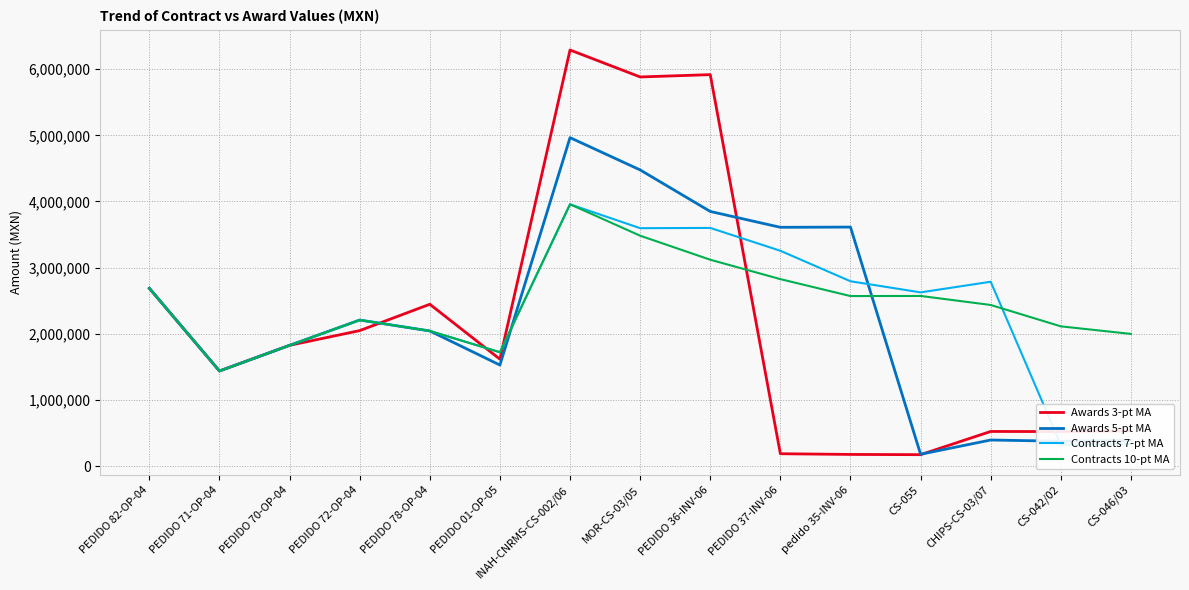

Reading right to left, extract all data points from this chart.

Awards 3-pt MA: 533204.5	521488.7	523325.7	172425.0	175992.3	186599.0	5917181.3	5882054.3	6289702.7	1615927.0	2446145.0	2047794.3	1825330.3	1437382.9	2687372.8
Awards 5-pt MA: 386508.7	375298.2	394054.8	178545.4	3612713.8	3609292.0	3848912.0	4476674.6	4965019.6	1527279.8	2042640.2	2207689.0	1825330.3	1437382.9	2687372.8
Contracts 7-pt MA: 333262.9	321706.2	2786552.3	2625627.1	2793797.9	3254810.0	3600078.6	3595998.7	3957123.4	1720628.7	2042640.2	2207689.0	1825330.3	1437382.9	2687372.8
Contracts 10-pt MA: 1997900.4	2112105.1	2435364.7	2571782.5	2569996.8	2825966.1	3119479.5	3482420.5	3957123.4	1720628.7	2042640.2	2207689.0	1825330.3	1437382.9	2687372.8